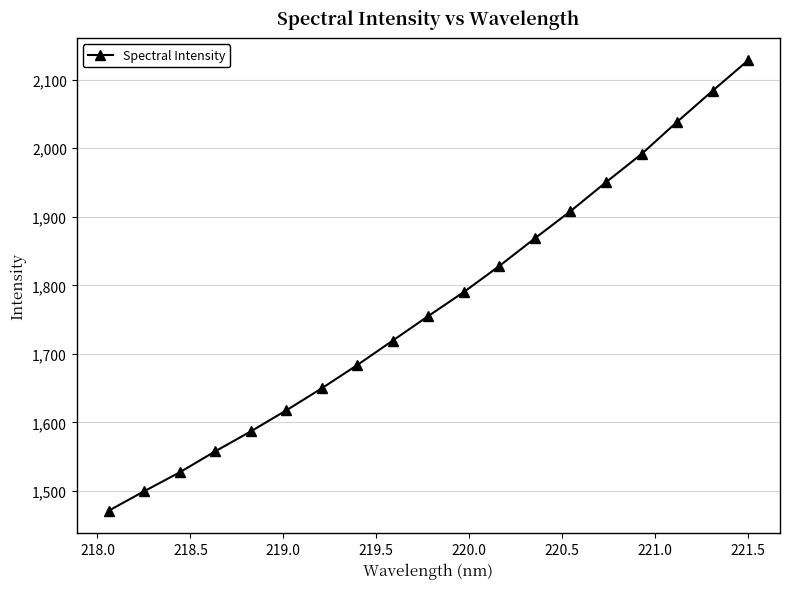

What is the difference between the maximum and minimum values?

656.8